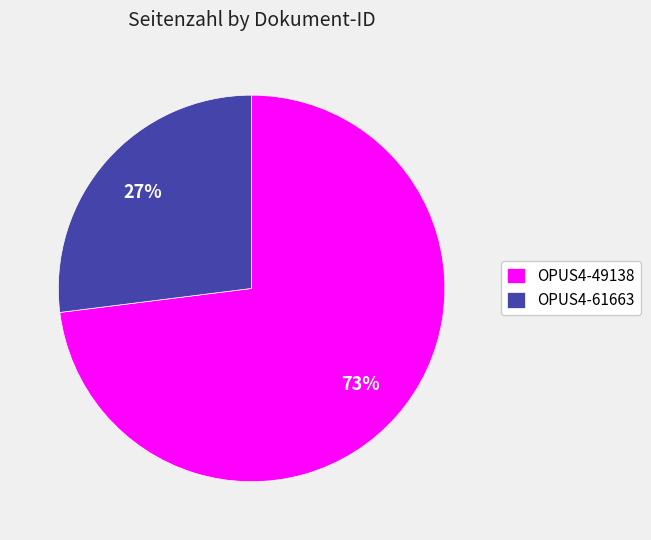

What percentage is the OPUS4-61663 slice, to the nearest percent?

27%